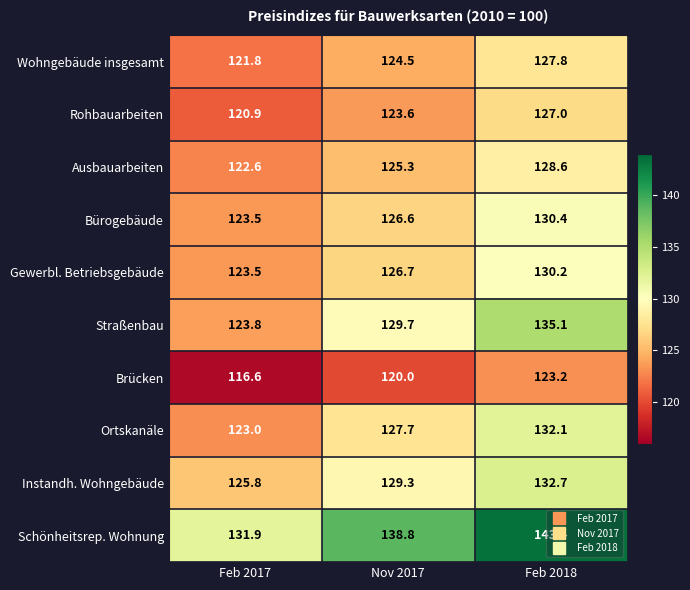

Count the Rohbauarbeiten values in the range 120 to 127.

3